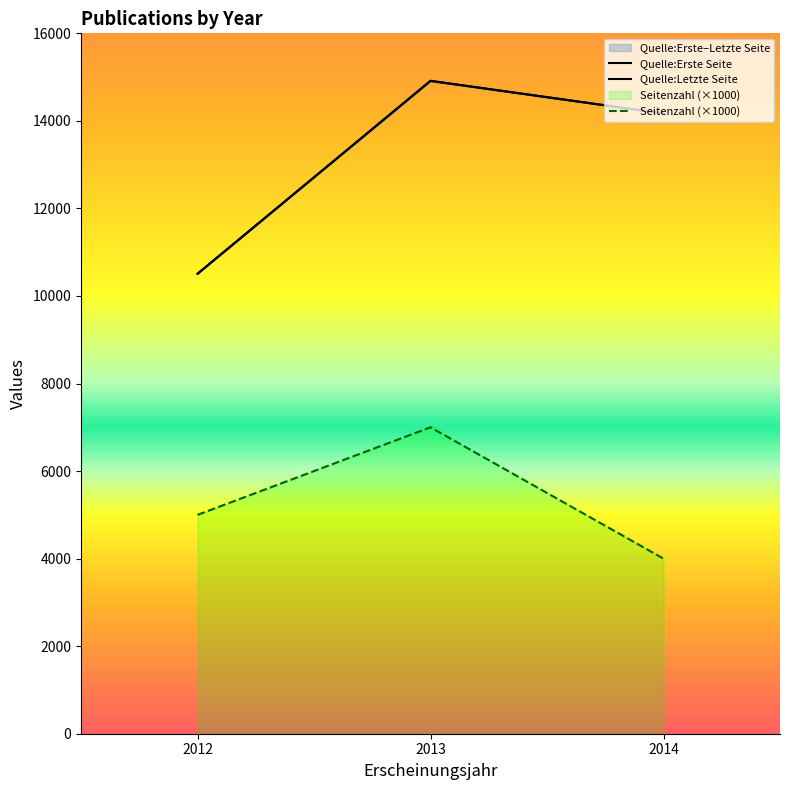

Where does the Seitenzahl (×1000) series first go above 5000?

2013